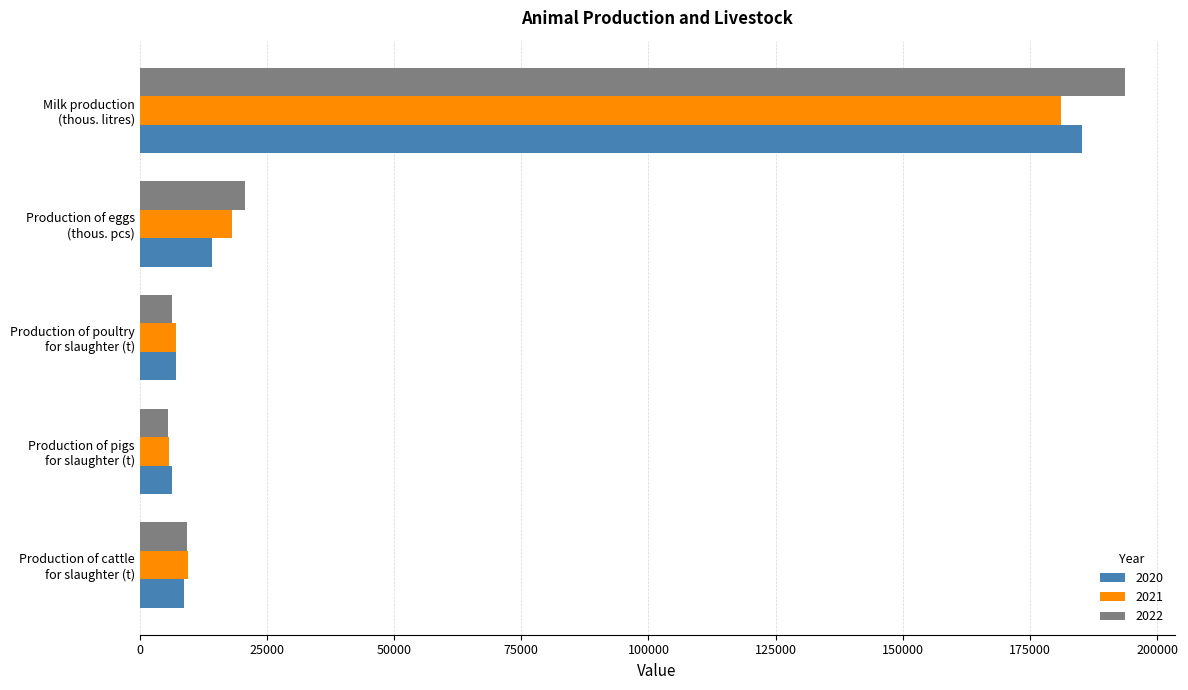

Which series has the largest total across all categories?

2022